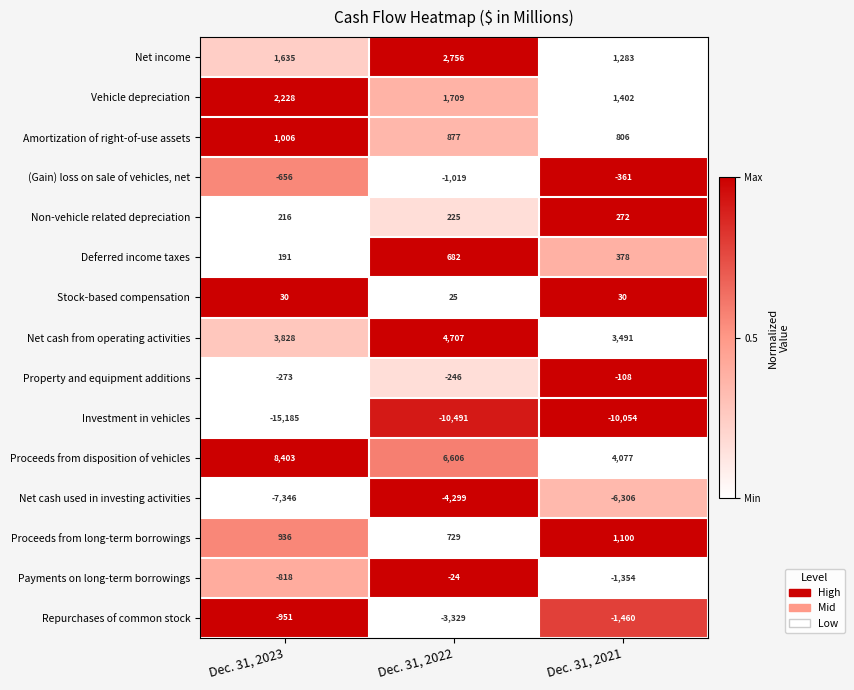

Which series has the largest total across all categories?

Proceeds from disposition of vehicles